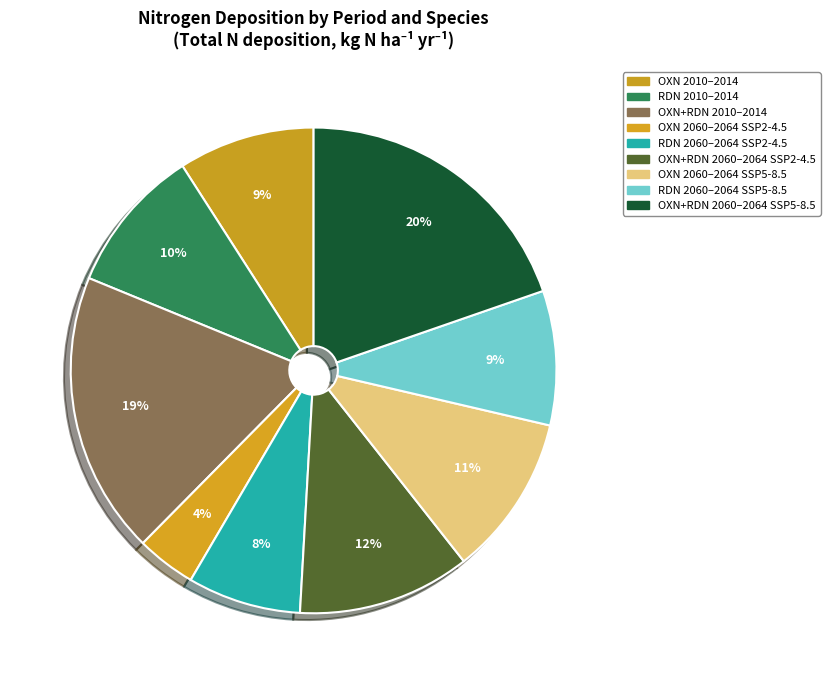

To the nearest percent, what is the average slice percentage?

11%